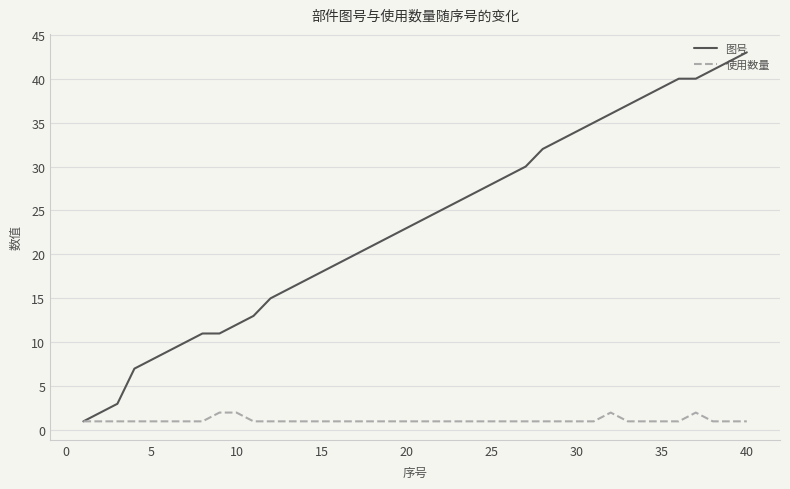

Rank the series by their average value, from highest to lowest.

图号, 使用数量